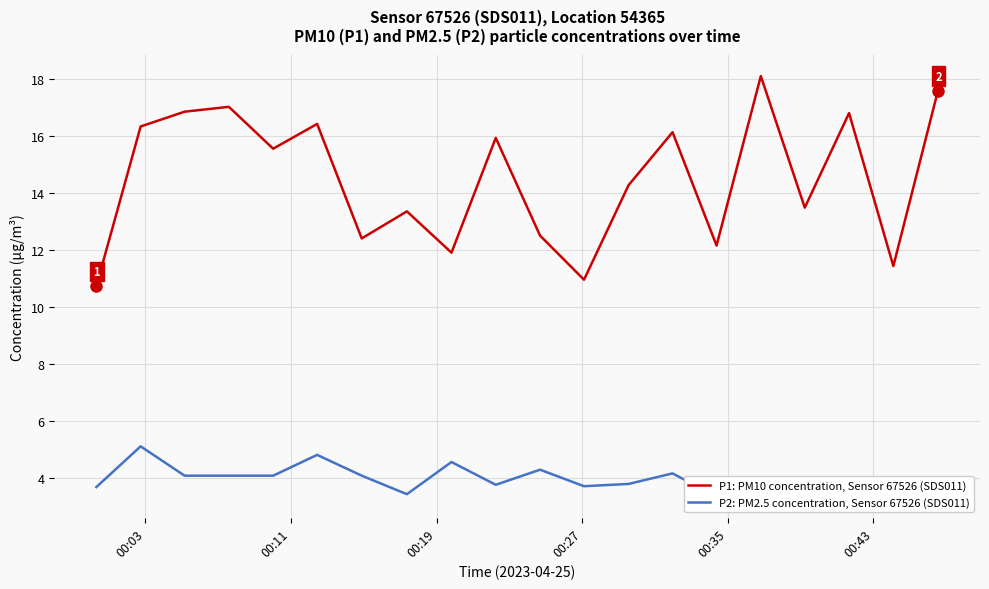

What is the maximum value for P1: PM10 concentration, Sensor 67526 (SDS011)?

18.1